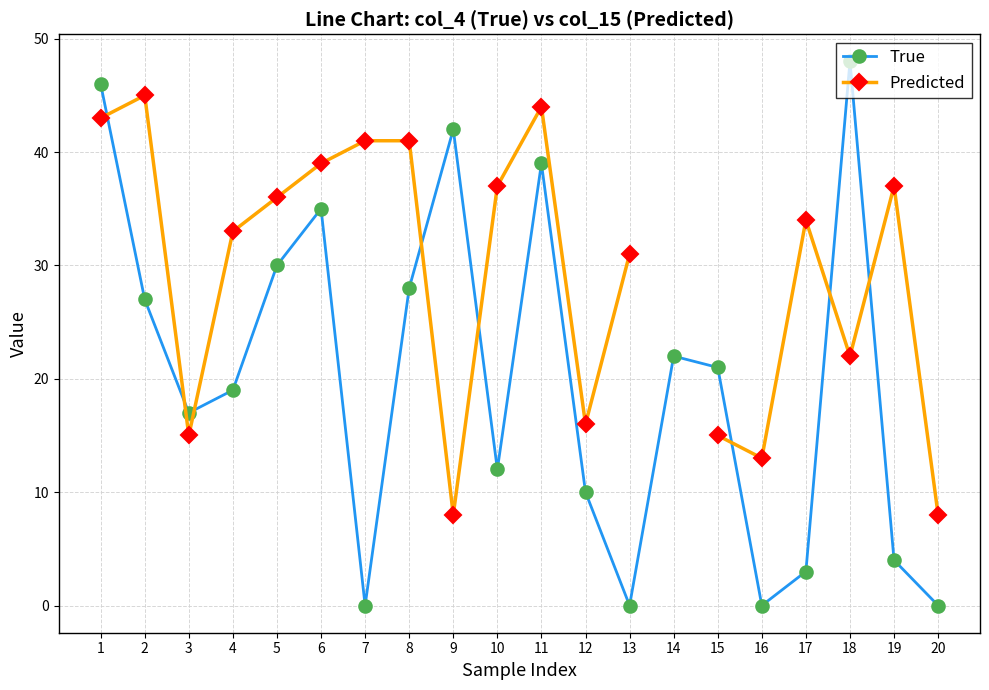

At which category is the sum across all series the highest?

1